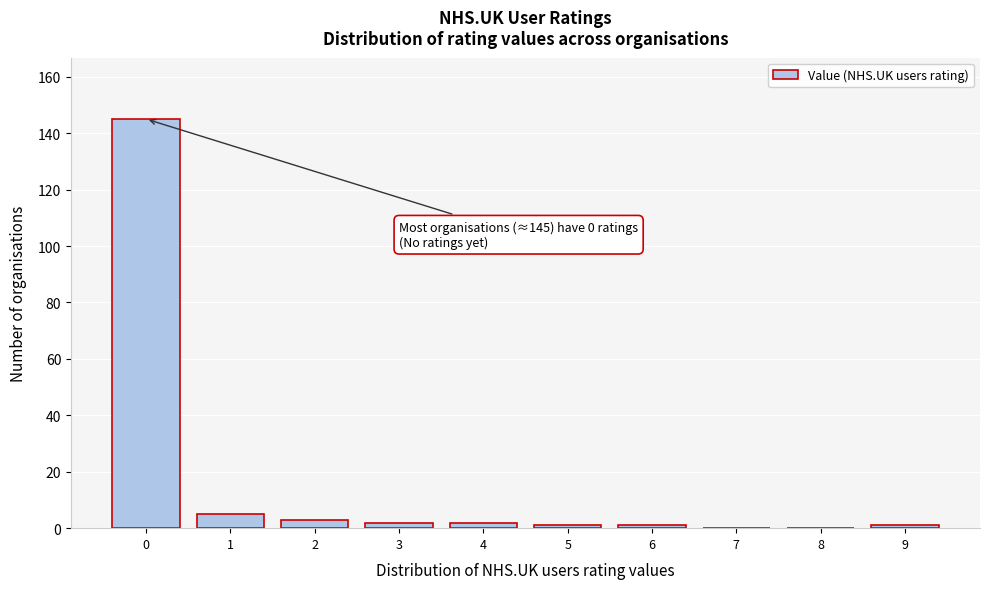

Reading left to right, list all the values displayed in this chart.

0=145	1=5	2=3	3=2	4=2	5=1	6=1	7=0	8=0	9=1